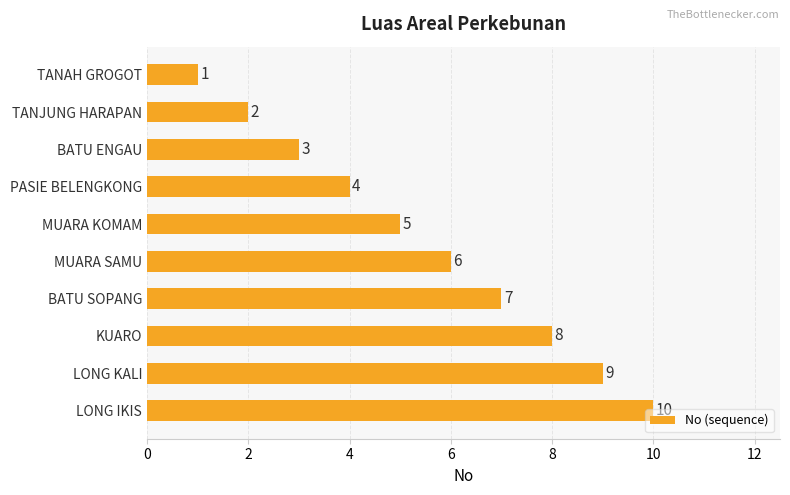

Rank the categories by value from highest to lowest.

LONG IKIS, LONG KALI, KUARO, BATU SOPANG, MUARA SAMU, MUARA KOMAM, PASIE BELENGKONG, BATU ENGAU, TANJUNG HARAPAN, TANAH GROGOT